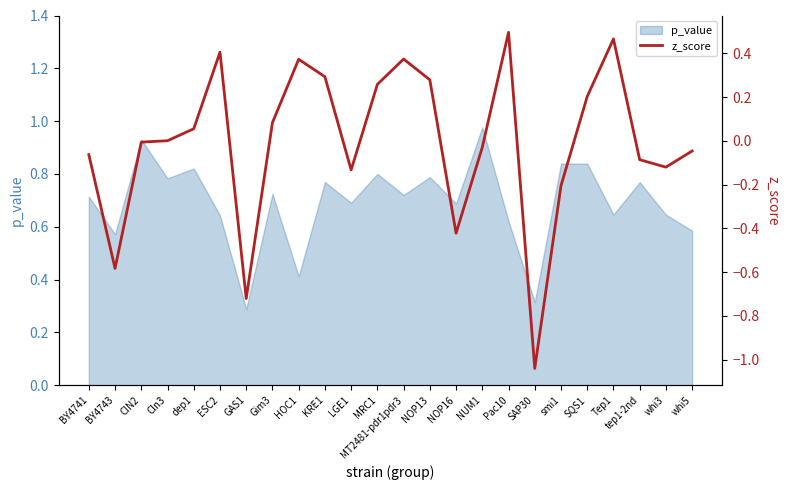

Where is the first local minimum?

BY4743